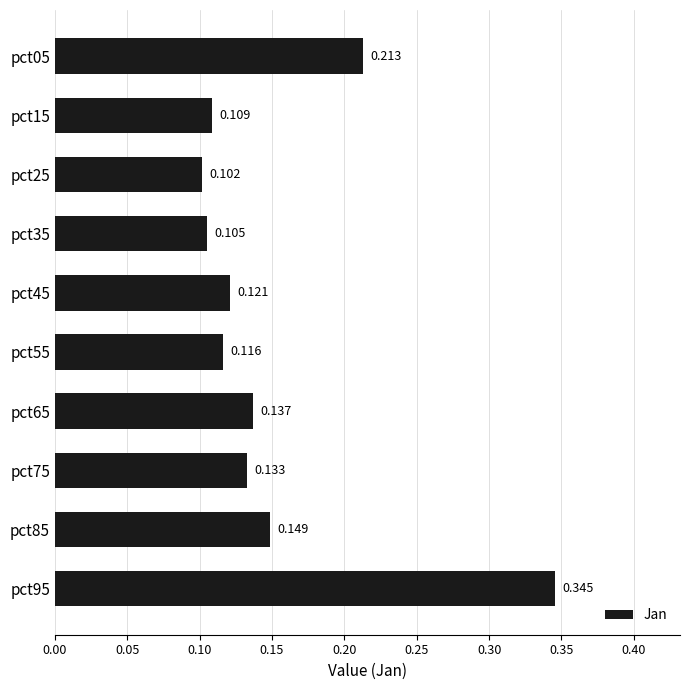

How many categories are shown in the chart?

10